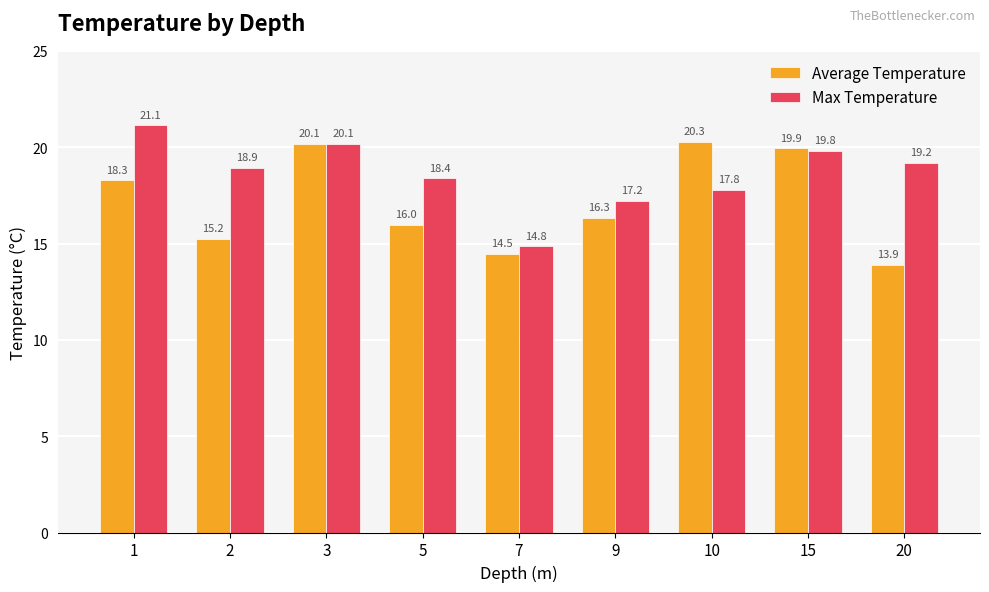

What is the value of the Max Temperature bar at the 2nd from the left?

18.9